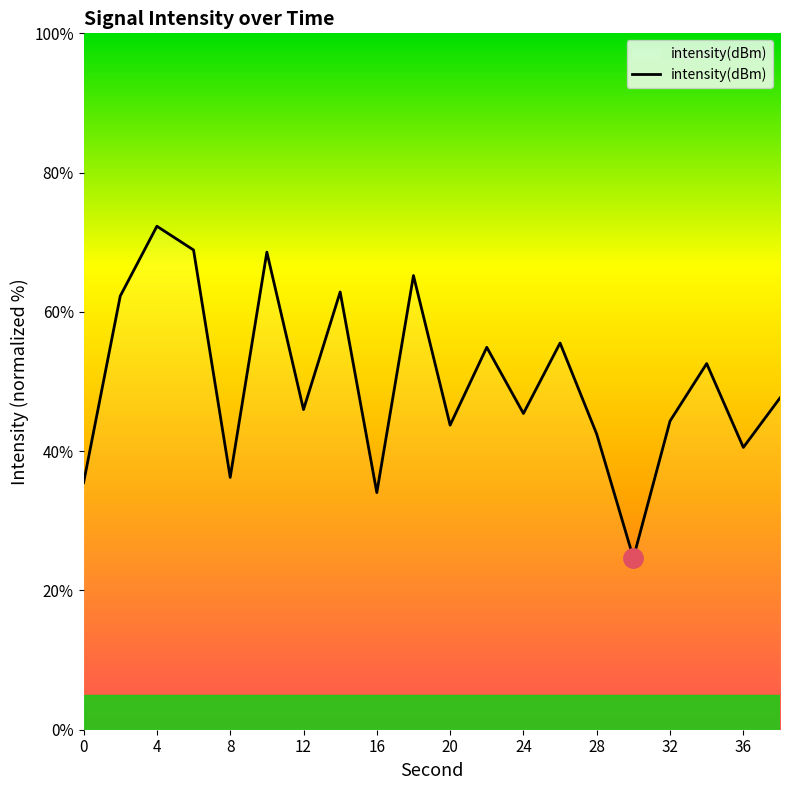

What is the sum of all values?

1003.6